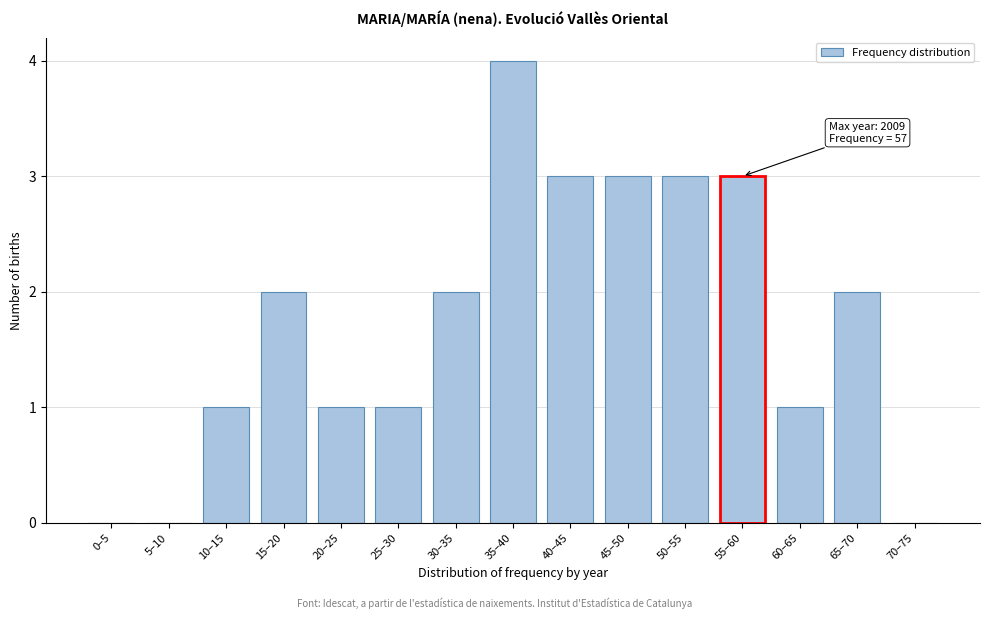

Reading left to right, list all the values displayed in this chart.

0–5=0	5–10=0	10–15=1	15–20=2	20–25=1	25–30=1	30–35=2	35–40=4	40–45=3	45–50=3	50–55=3	55–60=3	60–65=1	65–70=2	70–75=0